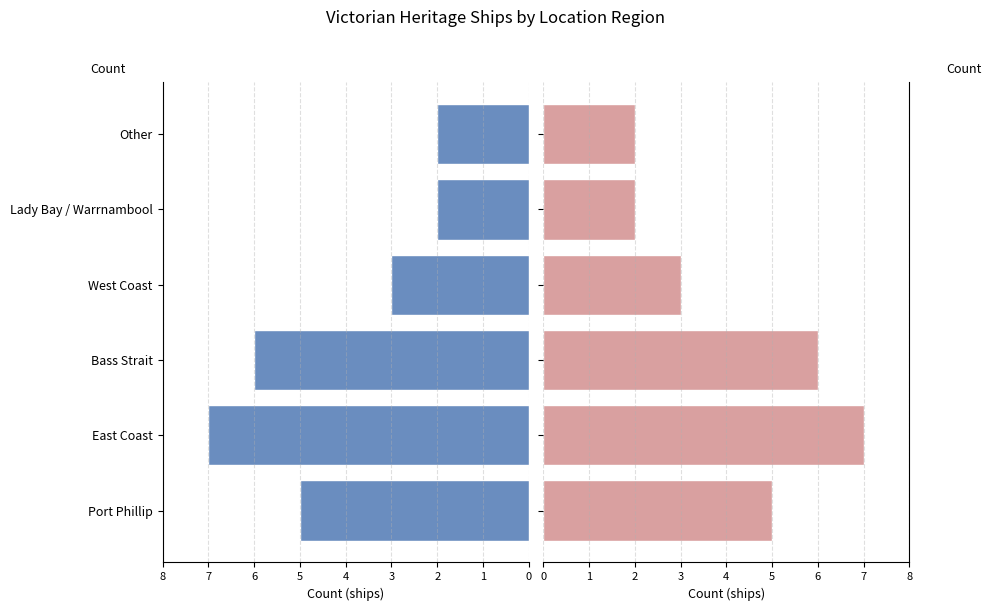

At how many categories does at least one series exceed 4?

3